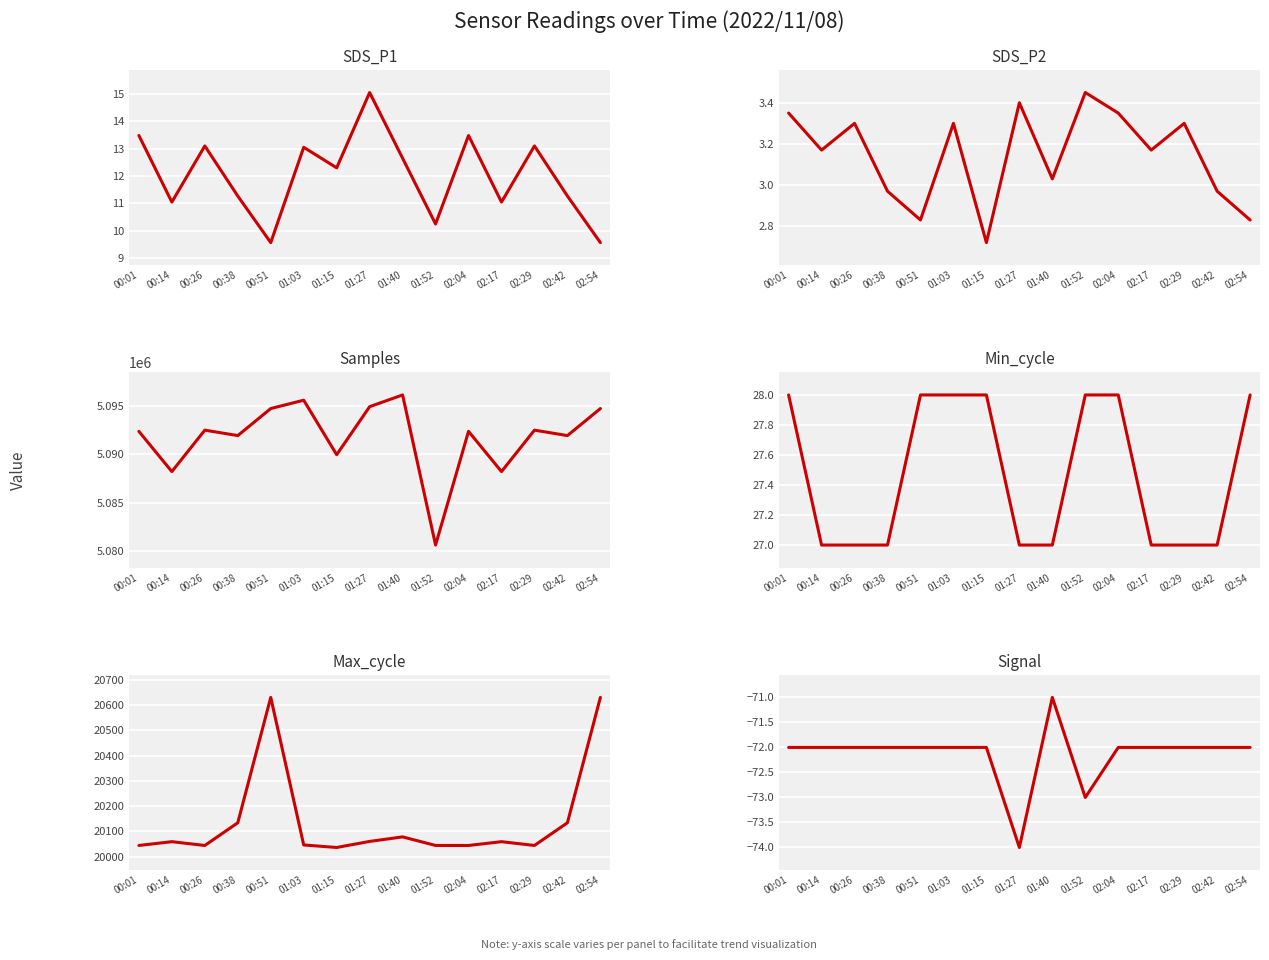

Which series changed the most between 00:38 and 01:27?

Samples